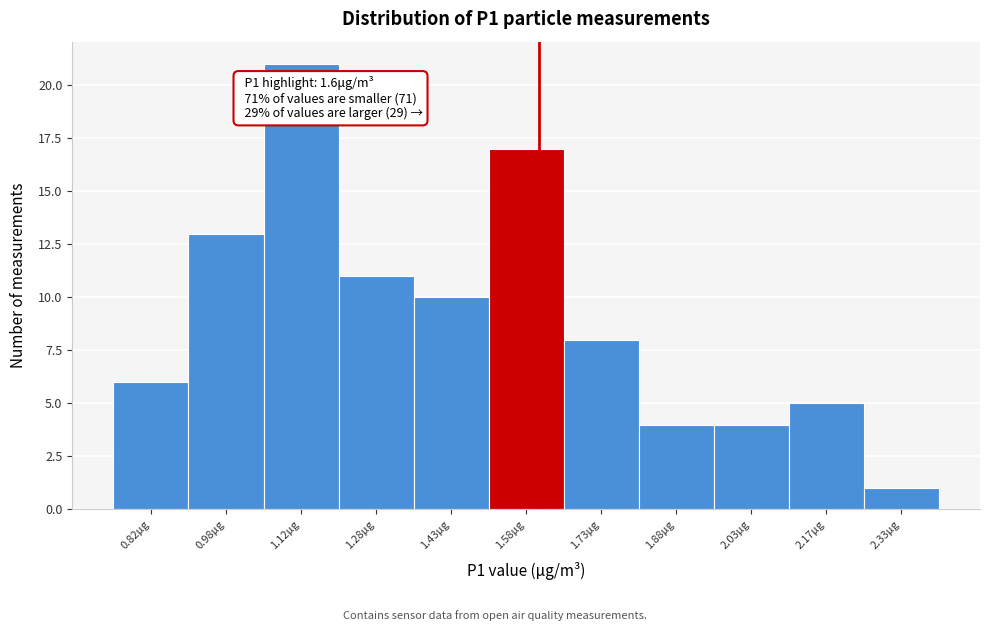

Over which range of the x-axis is the bar tallest?

1.05 to 1.20